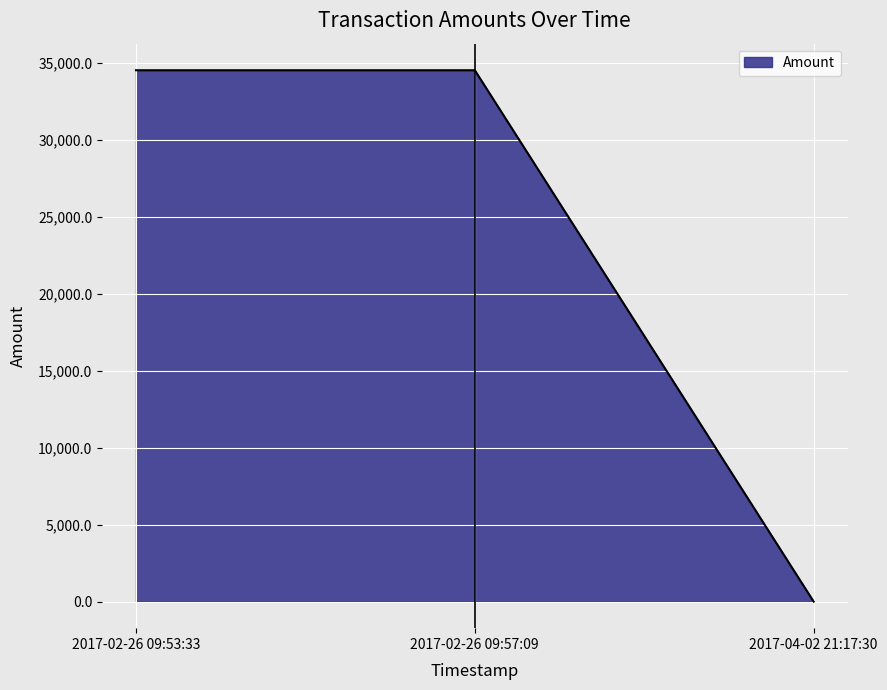

The value at 2017-02-26 09:53:33 is 56764.3. True or false?

False